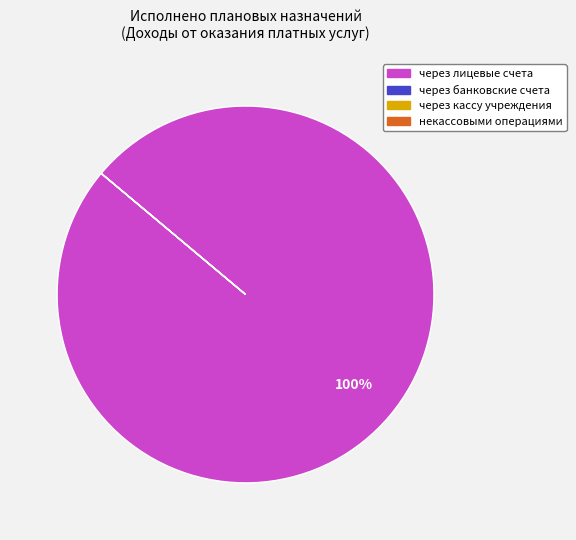

To the nearest percent, what is the difference between the largest and smallest slice percentages?

100%